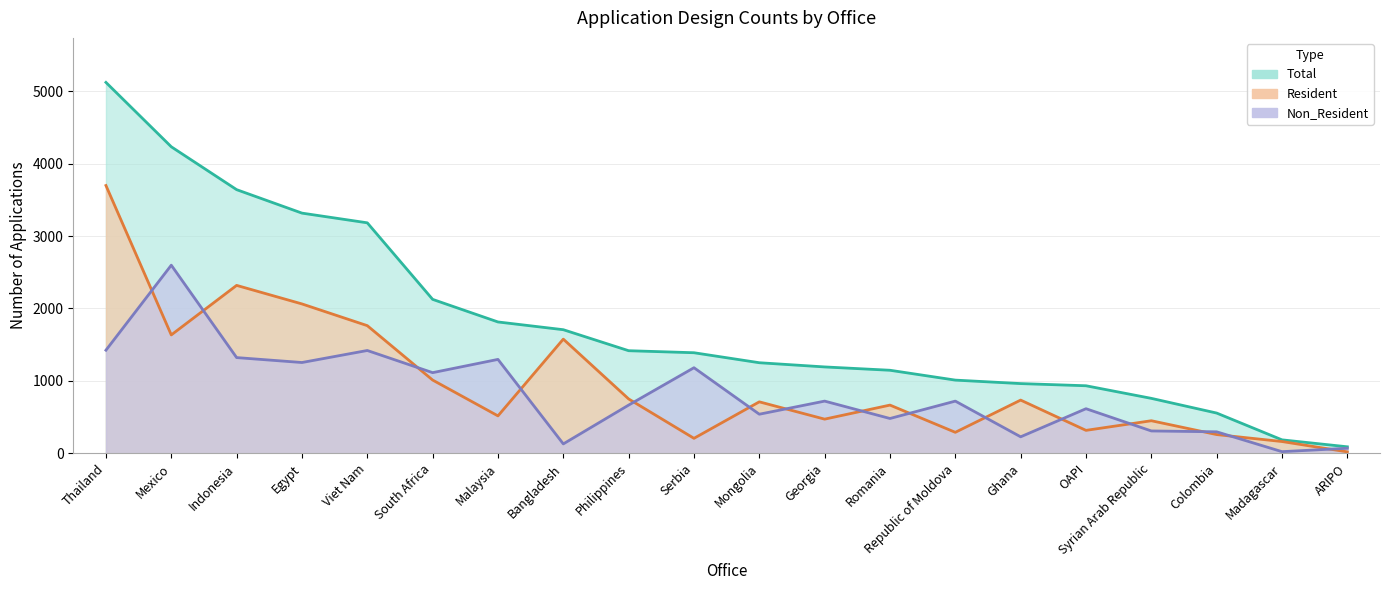

The Total series shows 51 at ARIPO. True or false?

False